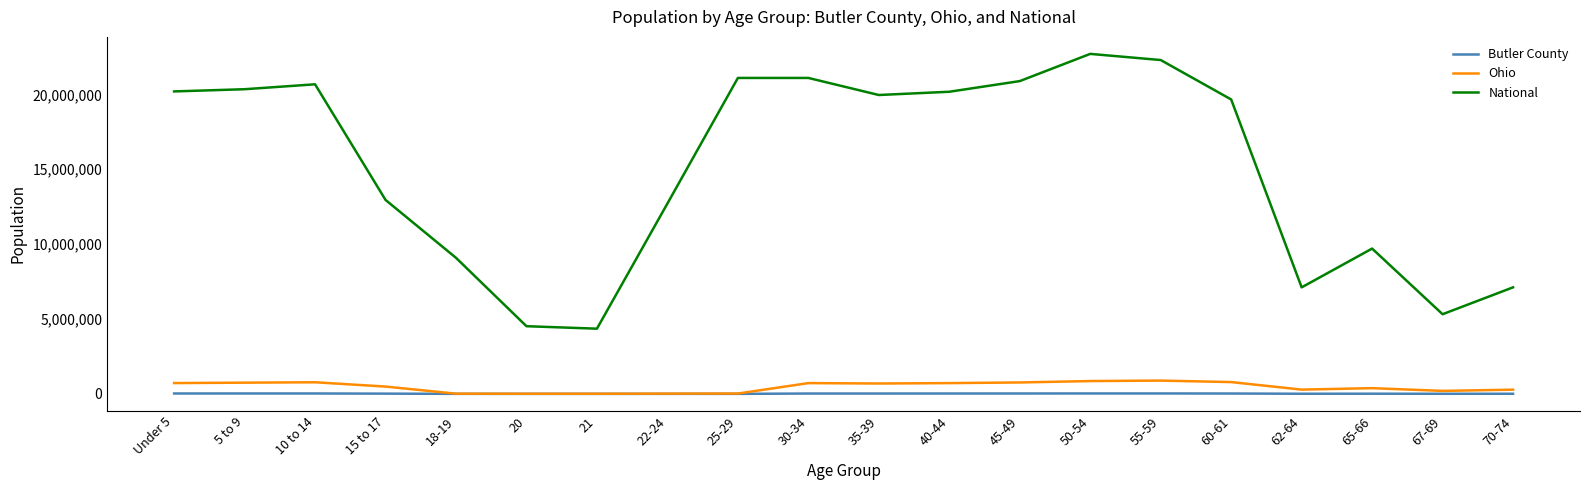

Rank the series by their maximum value, from highest to lowest.

National, Ohio, Butler County